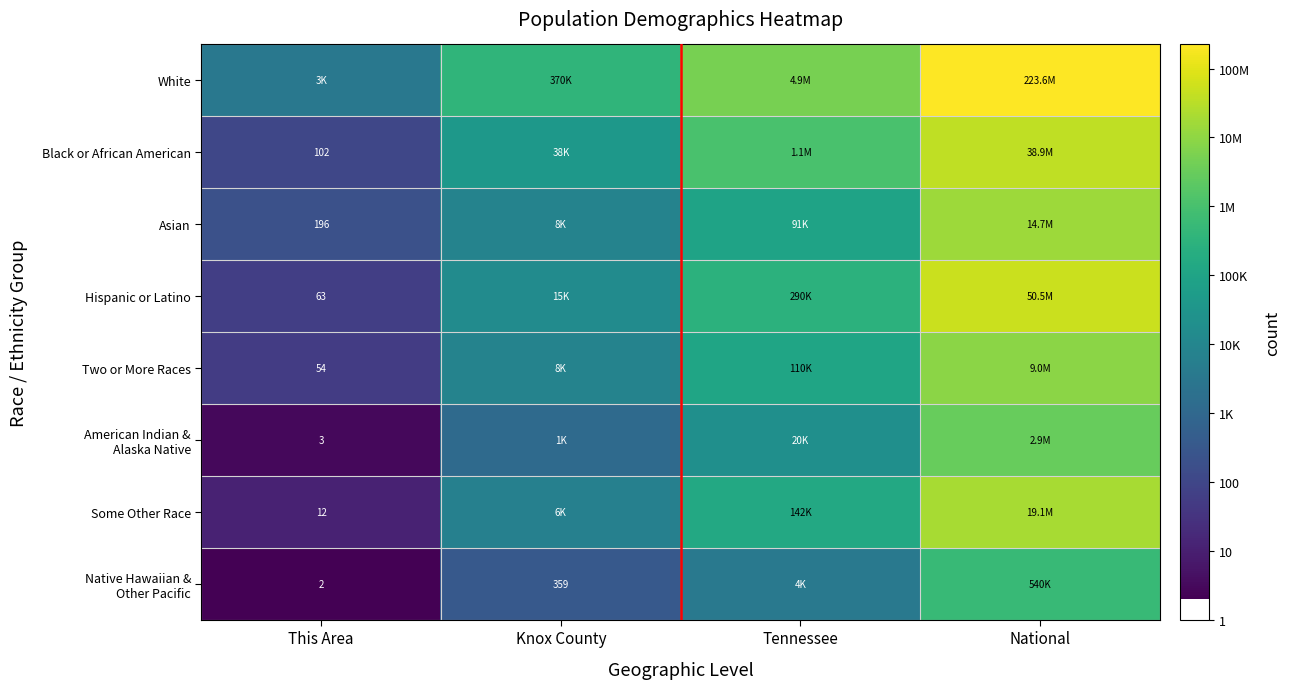

The Native Hawaiian & Other Pacific series shows 3.9 at Knox County. True or false?

False